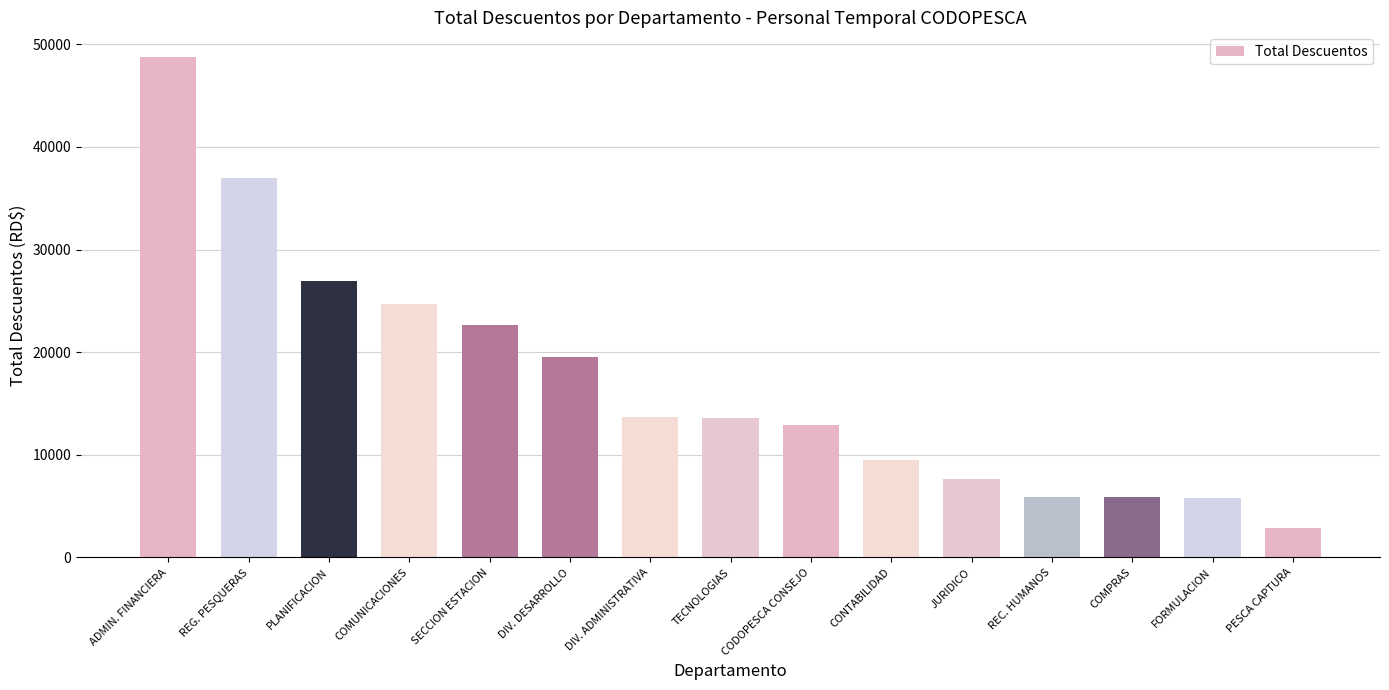

At which category does the chart reach its peak across all series?

ADMIN. FINANCIERA